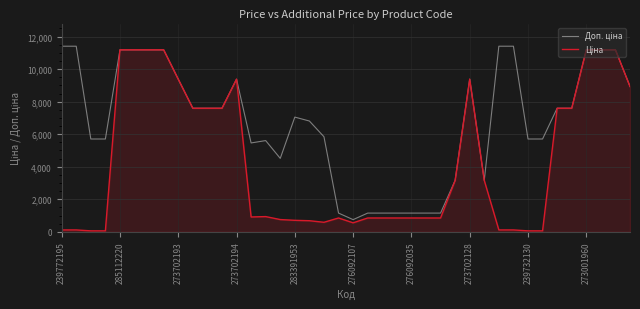

At how many categories does at least one series exceed 9504?

11